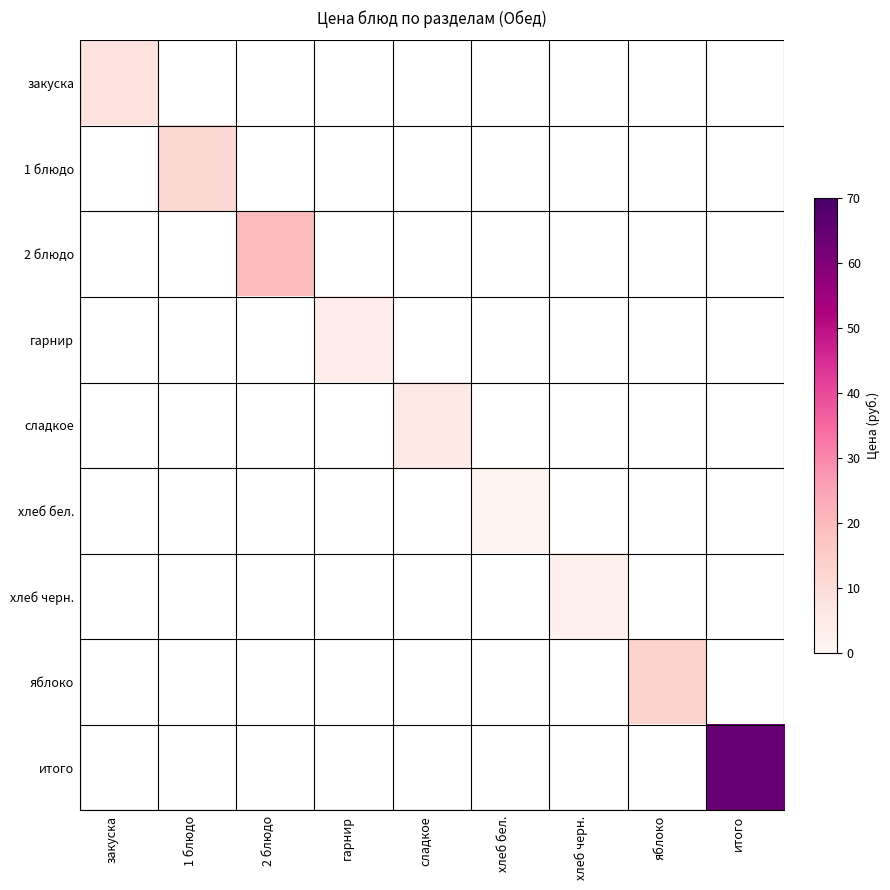

Rank the series by their maximum value, from lowest to highest.

хлеб бел., хлеб черн., гарнир, сладкое, закуска, 1 блюдо, яблоко, 2 блюдо, итого